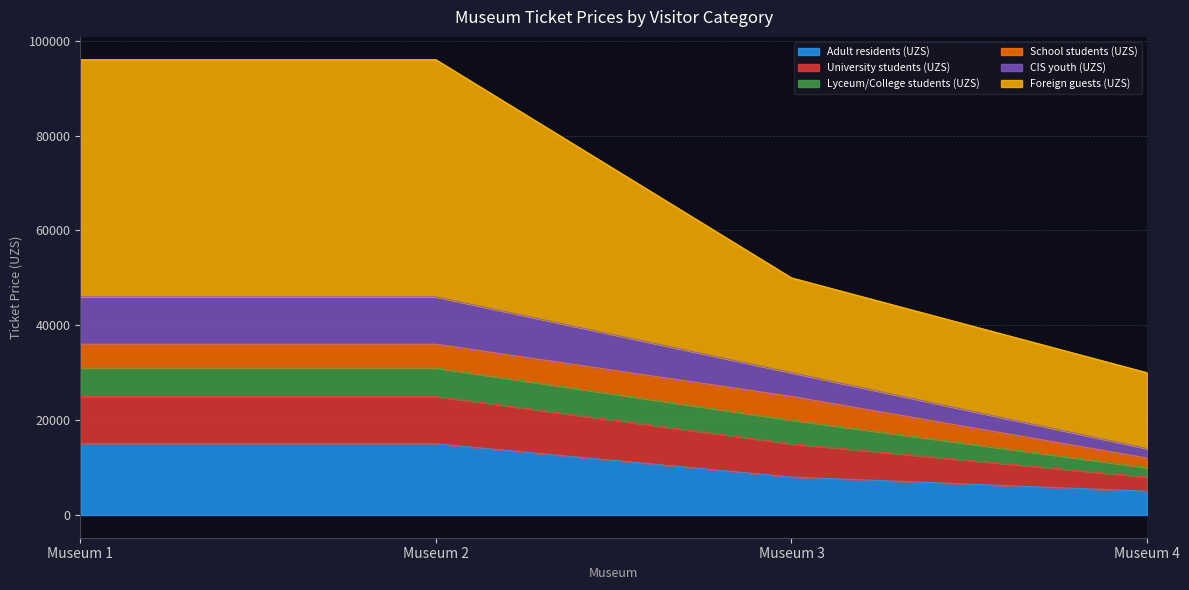

What is the minimum value for Adult residents (UZS)?

5000